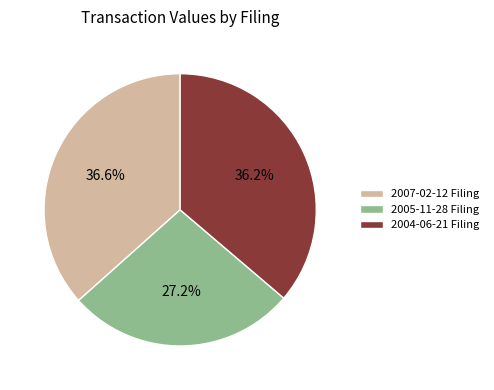

Is there a majority slice in this chart?

No